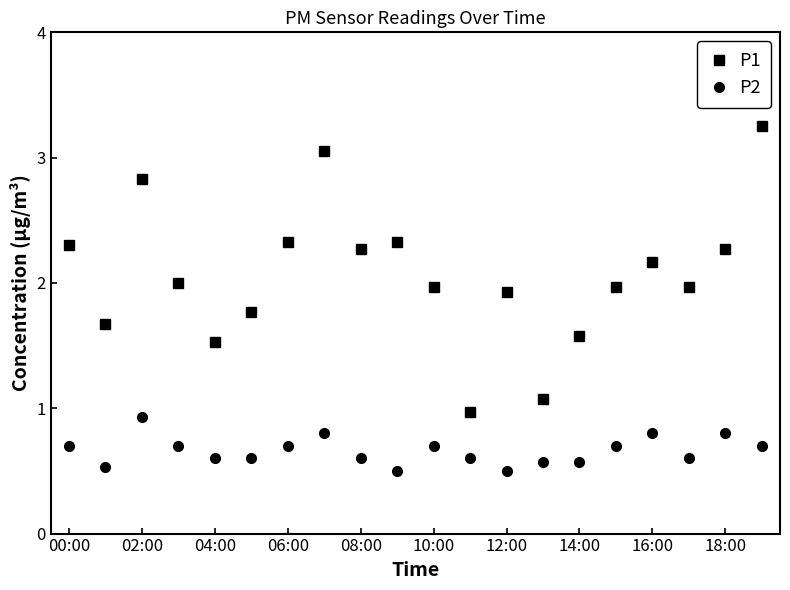

What is the lowest value of the P2 series?

0.5